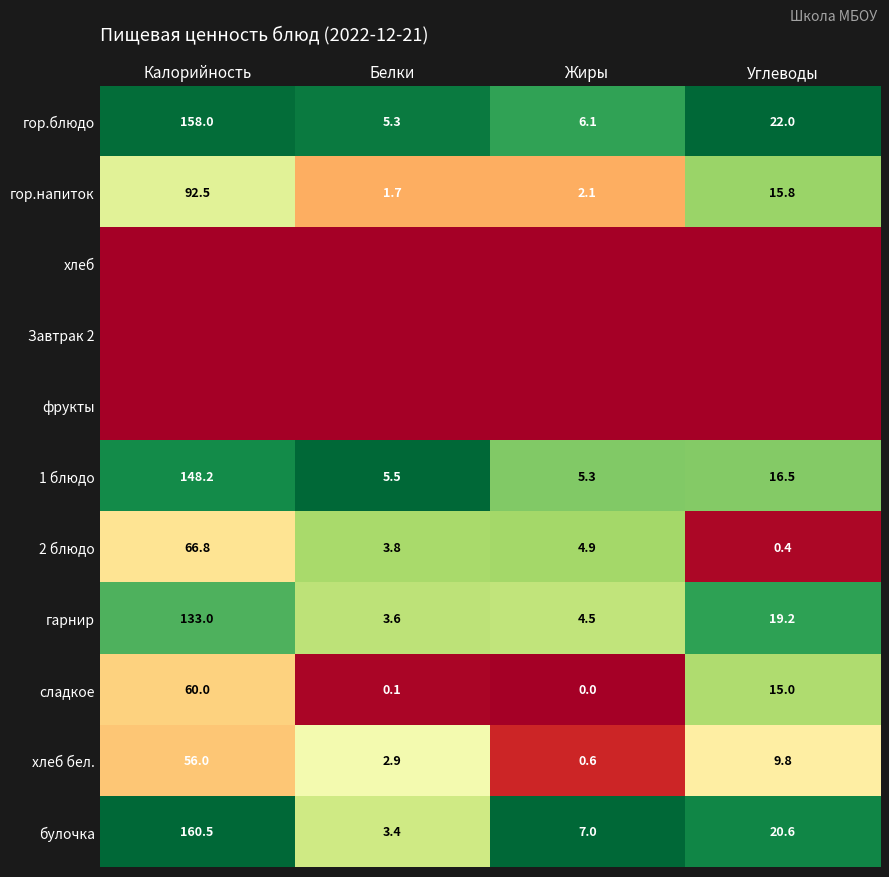

At which label does гор.напиток reach its minimum?

Белки